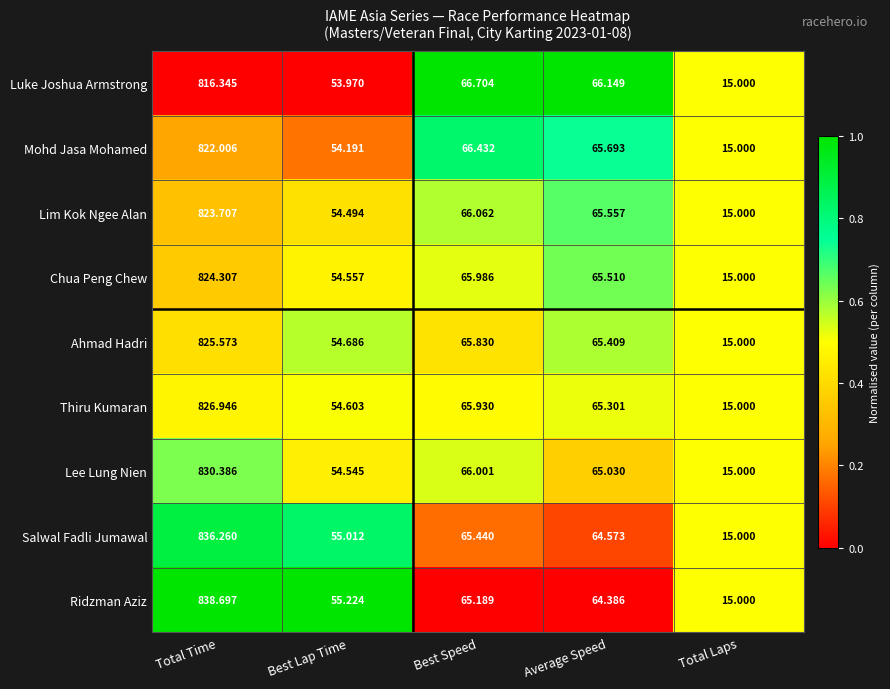

Which series has the widest spread of values?

Ridzman Aziz